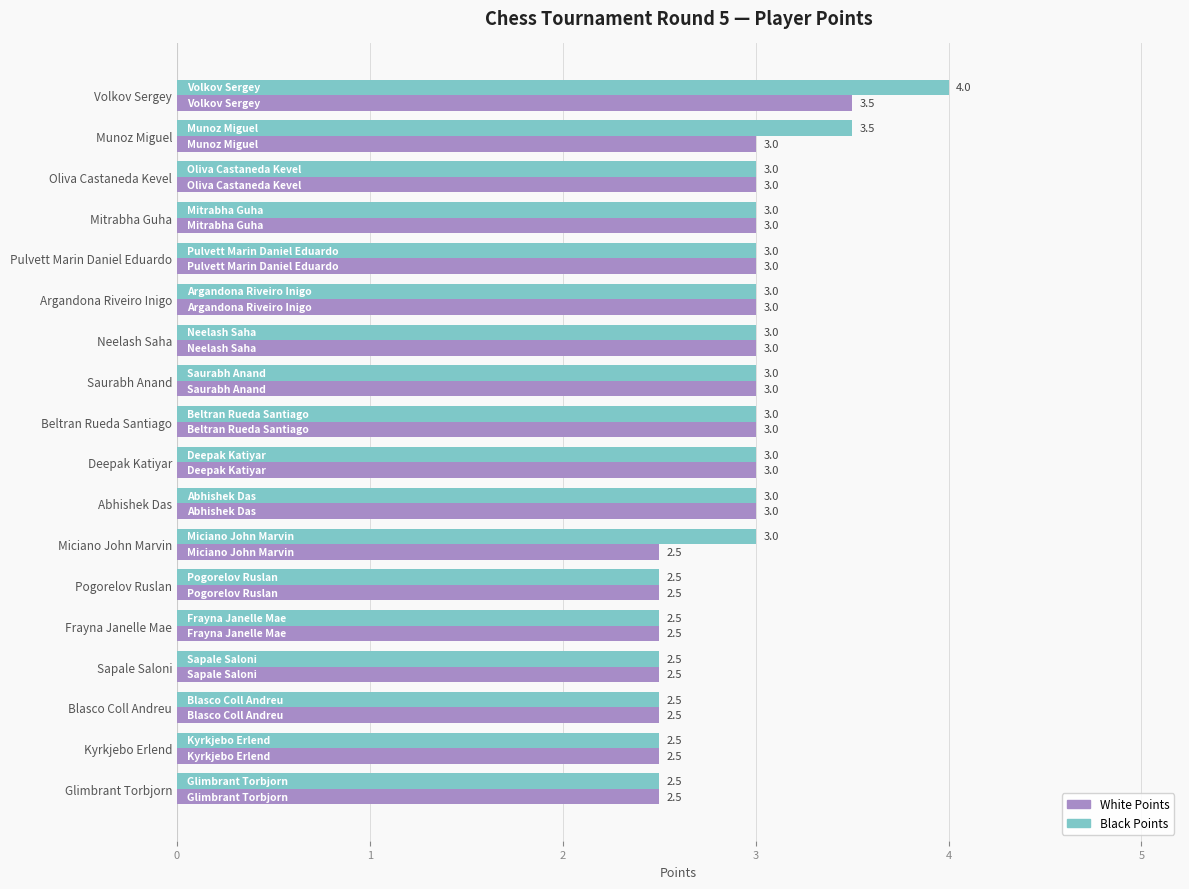

List the series in order of their overall mean, highest first.

Black Points, White Points